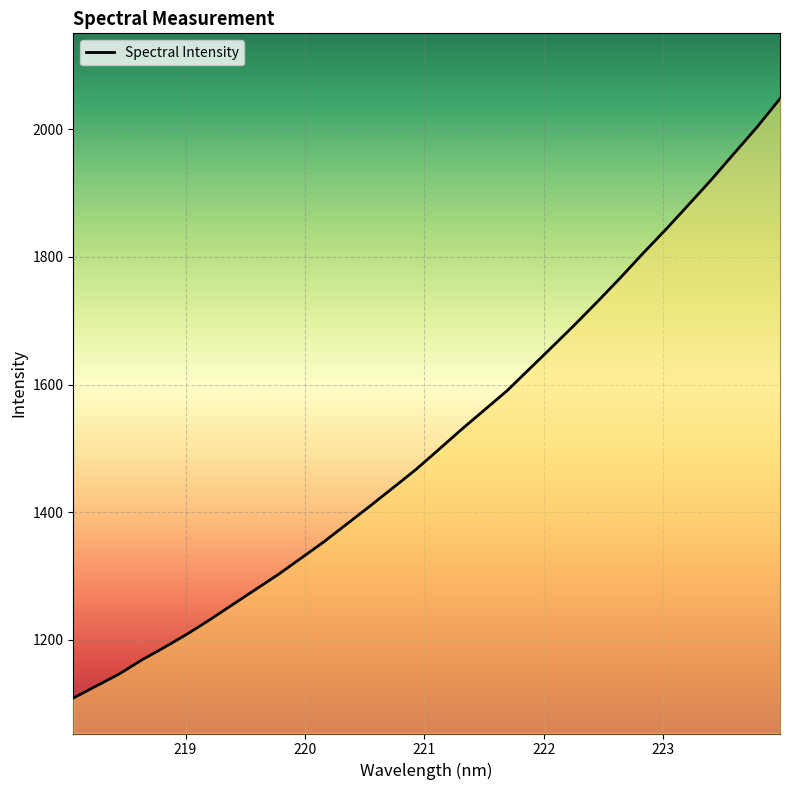

What is the smallest value displayed?

1109.0